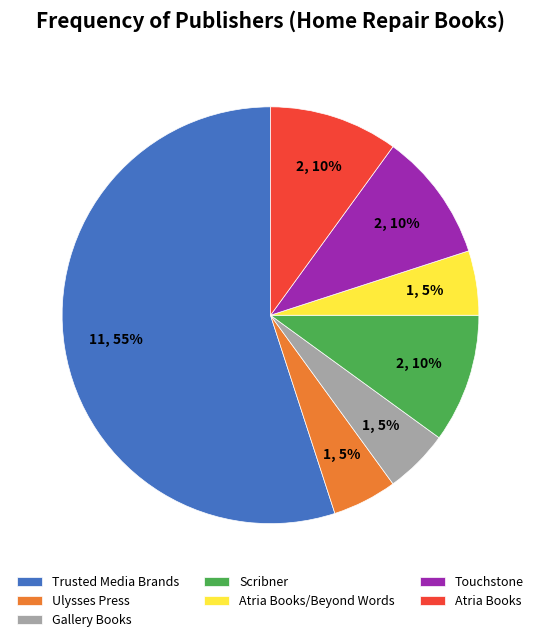

Between Scribner and Ulysses Press, which is larger?

Scribner